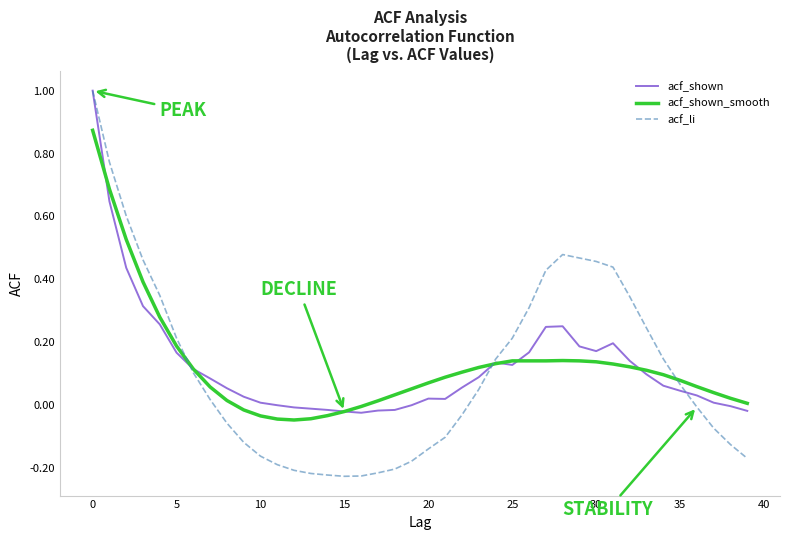

What is the highest value of the acf_shown series?

1.0